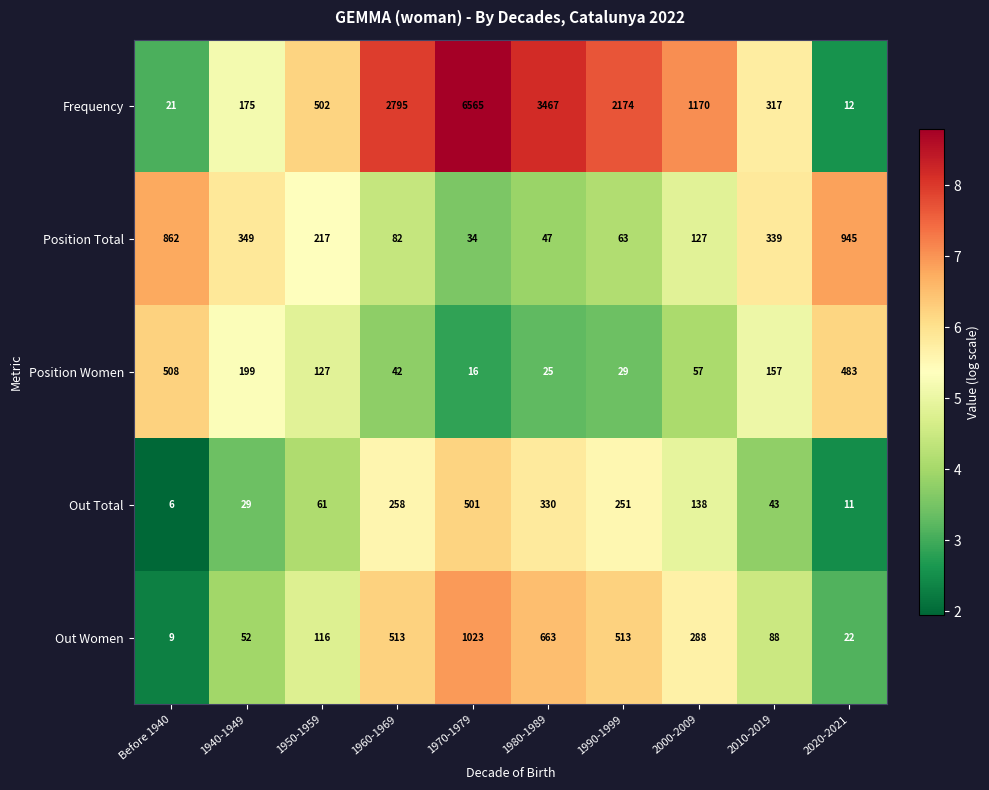

At Before 1940, list the series in order from largest to smallest.

Position Total, Position Women, Frequency, Out Women, Out Total